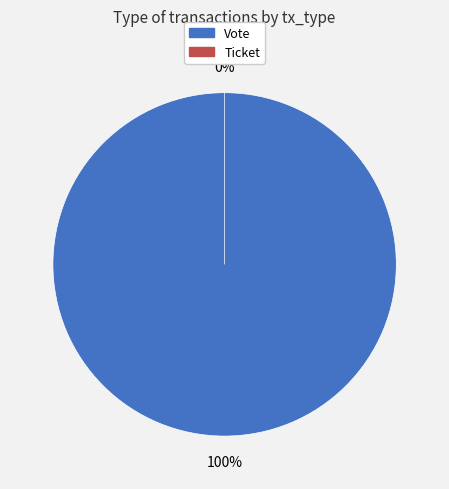

Count the number of slices in the pie.

2